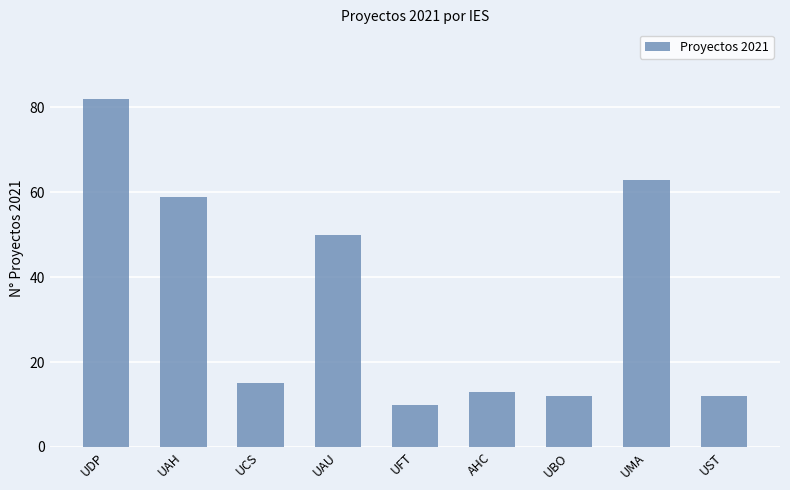

What is the difference between the second highest and minimum values?

53